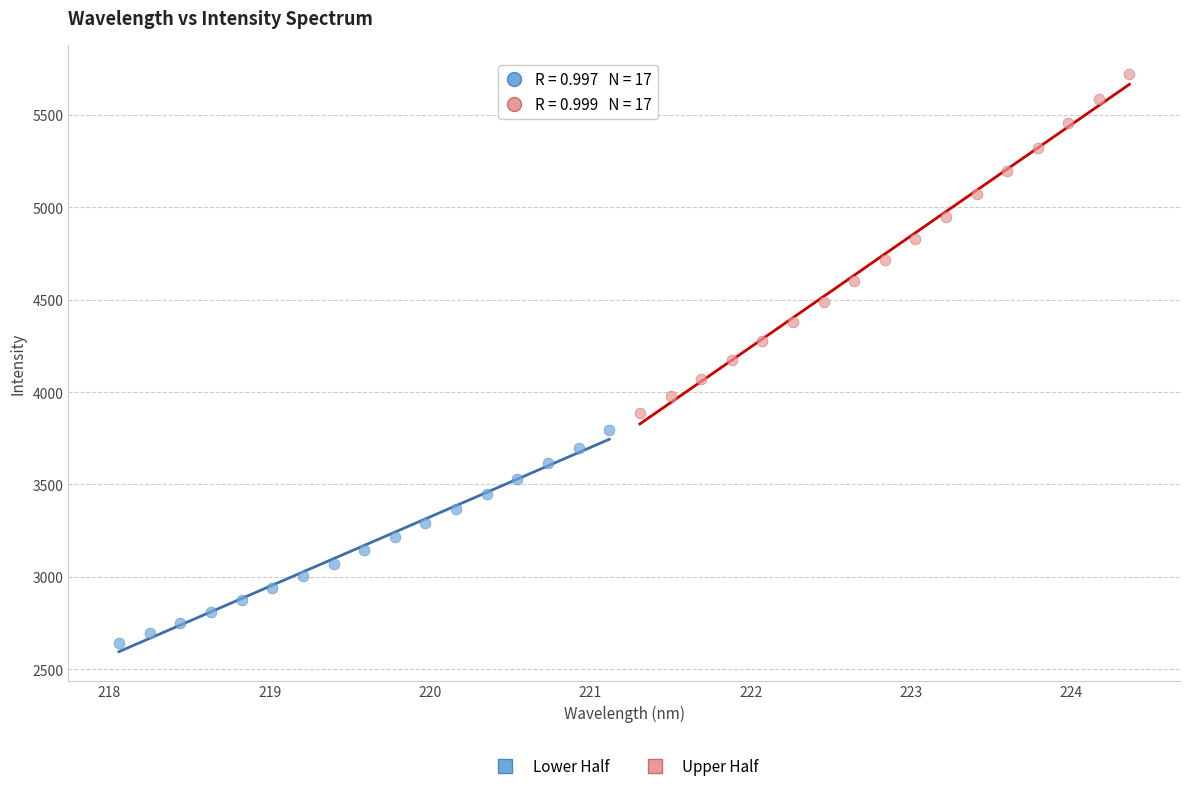

Which series contains the highest Y value?

Upper Half